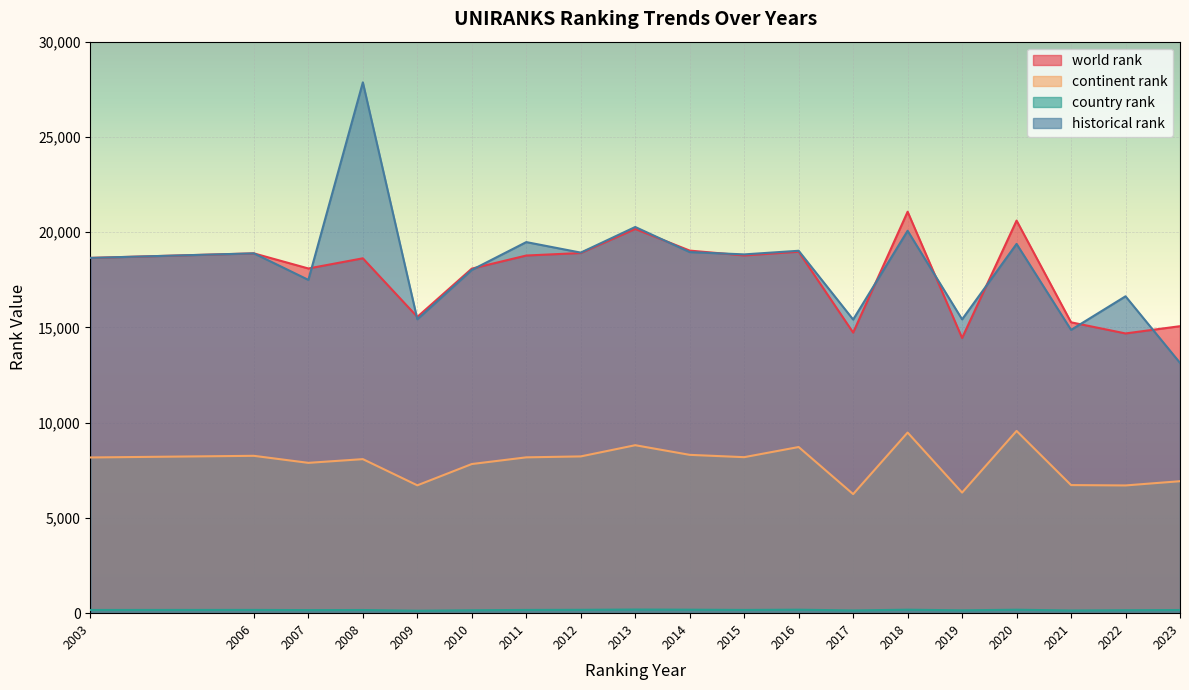

What is the value of the historical rank point at the 5th from the left?

15428.0